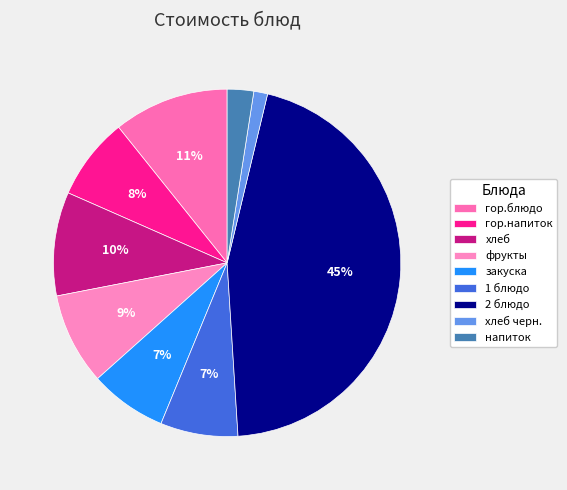

The 1 блюдо slice represents 7% of the pie. True or false?

True